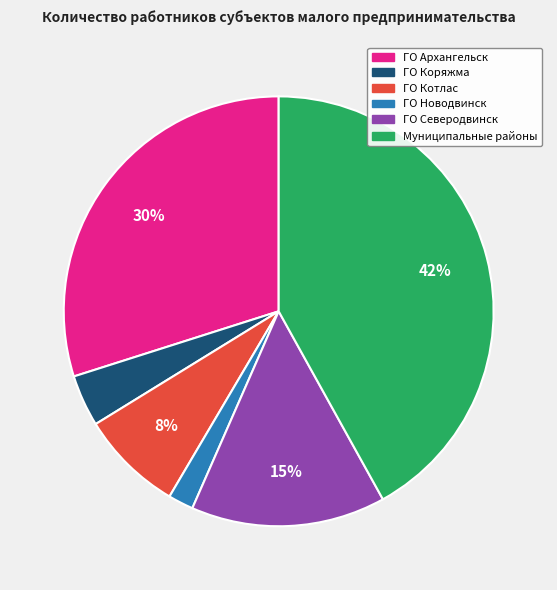

To the nearest percent, what is the difference between the largest and smallest slice percentages?

40%